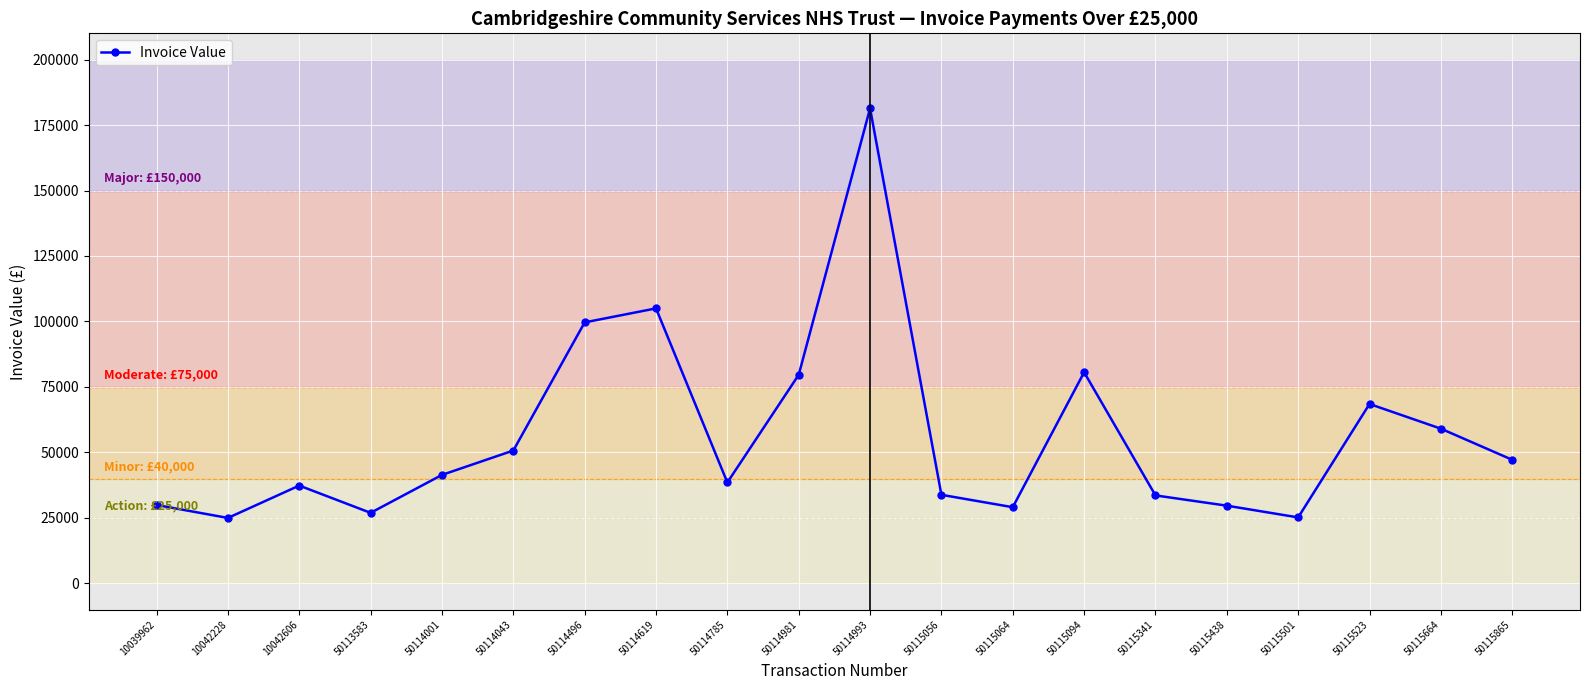

Approximately how many times larger is the value at 50115523 compared to 50114993?

0.4